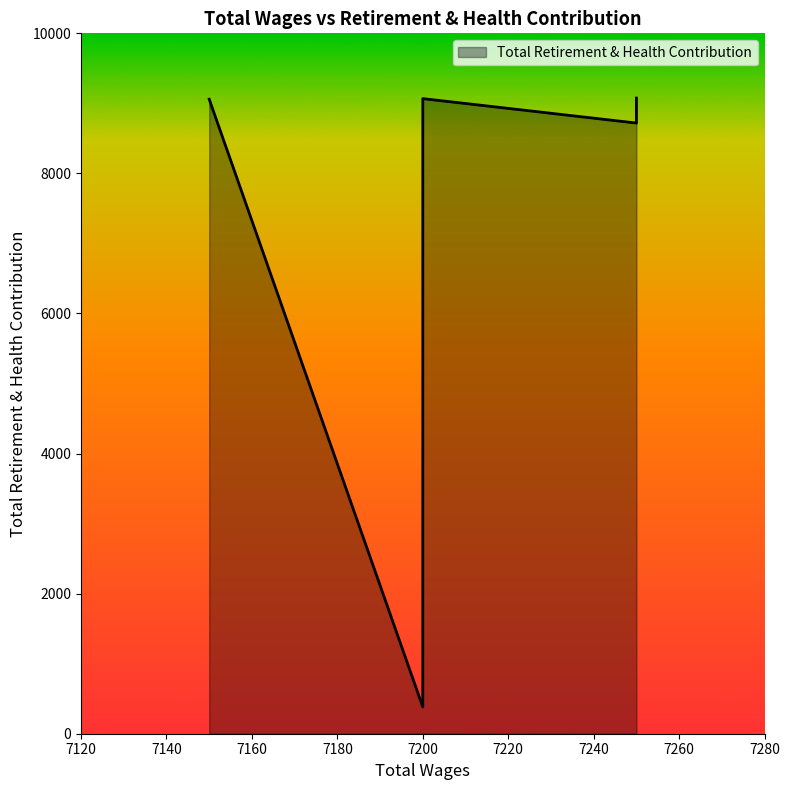

What is the sum of all values?

36305